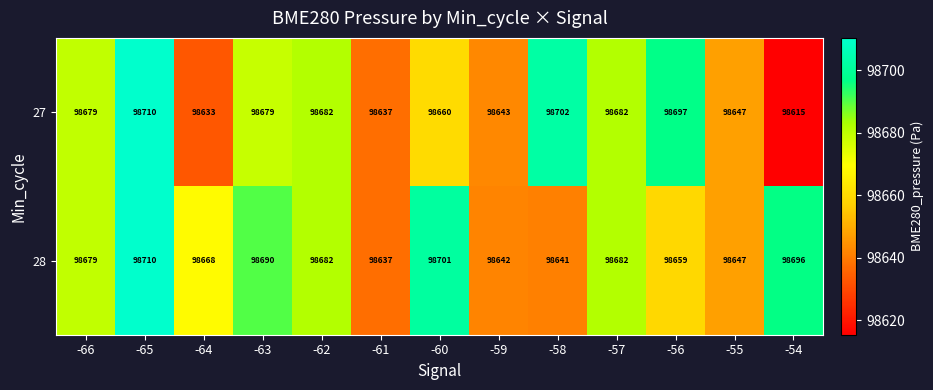

How many series are shown in this chart?

2